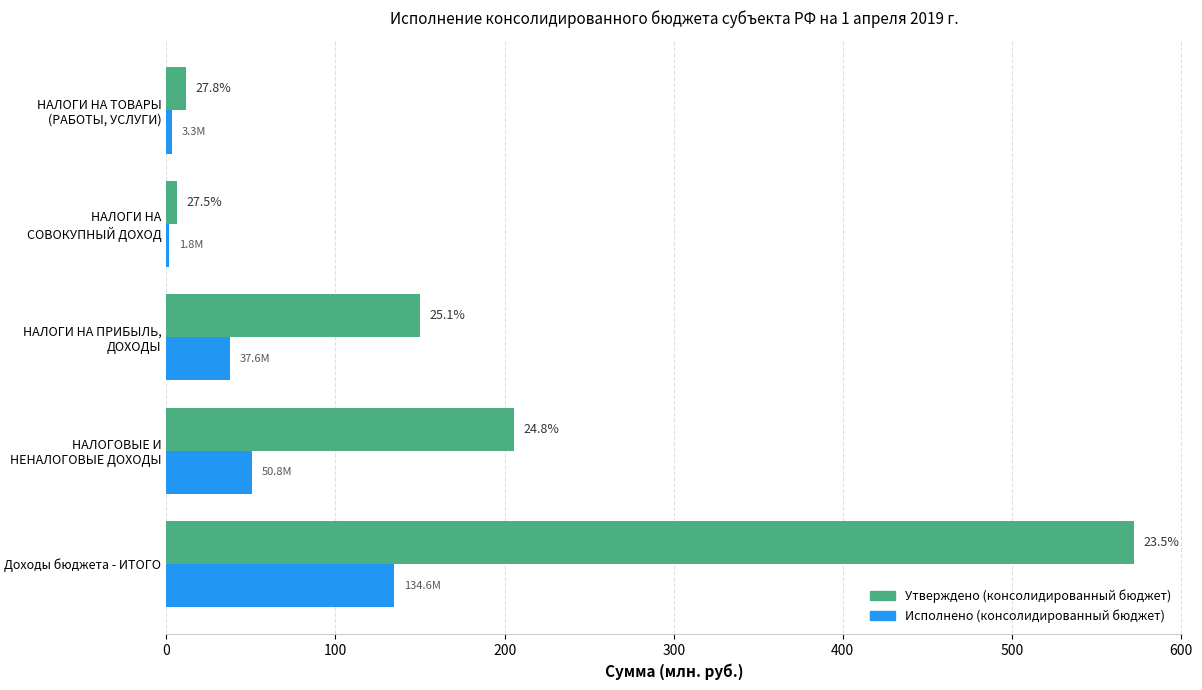

What are all the series names shown in the legend?

Утверждено (консолидированный бюджет), Исполнено (консолидированный бюджет)